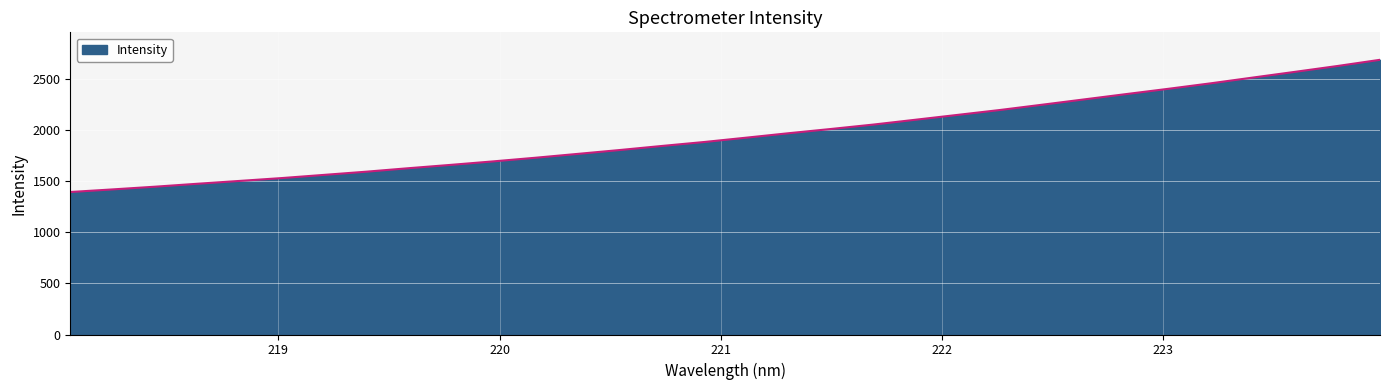

How many series are shown in this chart?

1